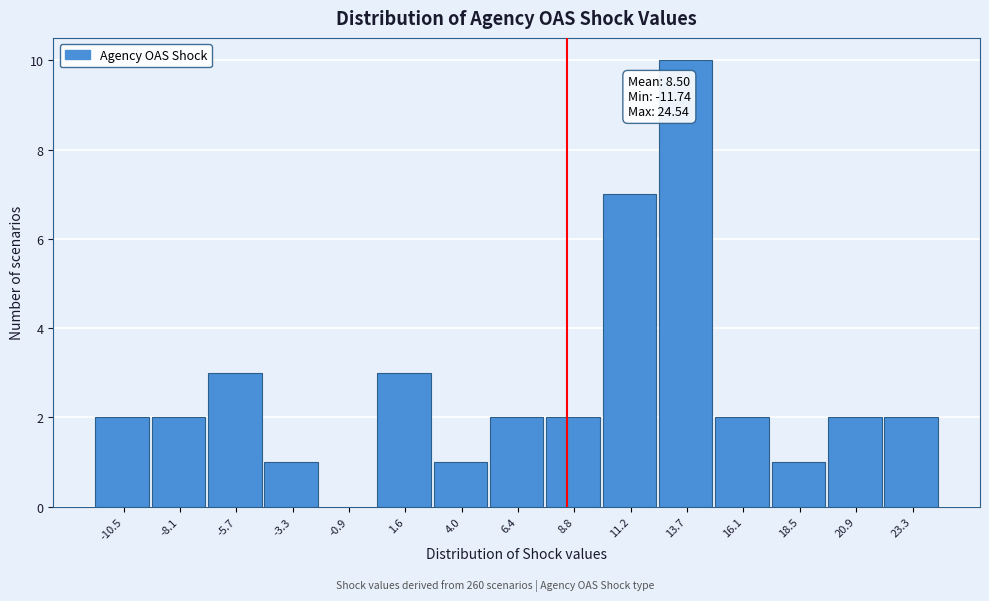

Over which range of the x-axis is the bar tallest?

12.5 to 15.0